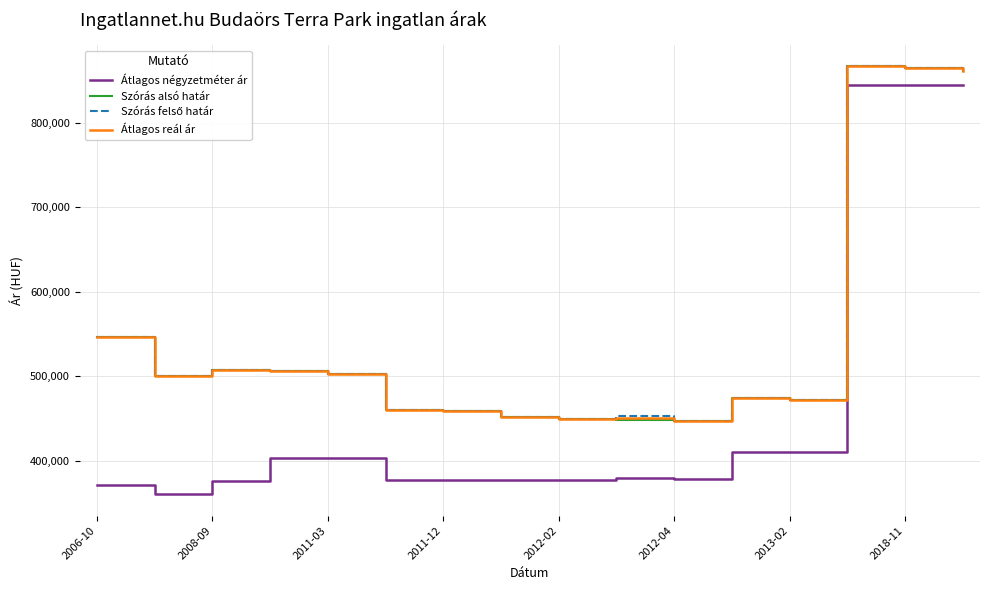

What is the difference between the maximum and minimum values in the Átlagos reál ár series?

419088